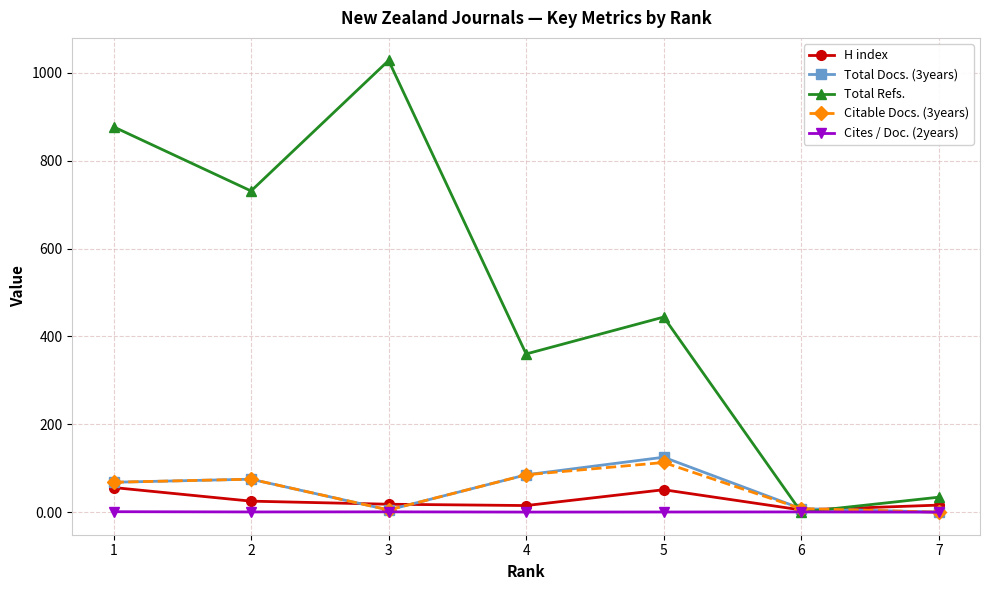

Is the value of Total Docs. (3years) at 7 greater than the value of Citable Docs. (3years) at 1?

No